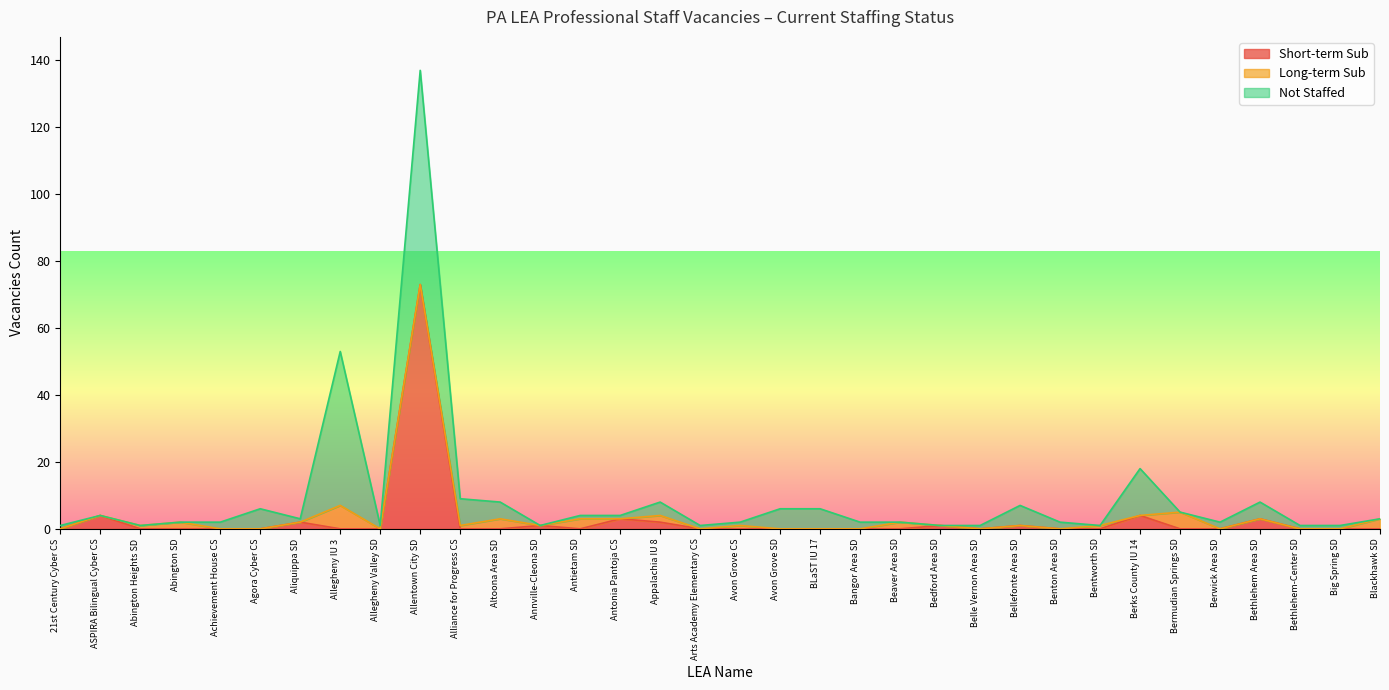

Reading left to right, extract all data points from this chart.

Short-term Sub: 21st Century Cyber CS=0	ASPIRA Bilingual Cyber CS=4	Abington Heights SD=0	Abington SD=0	Achievement House CS=0	Agora Cyber CS=0	Aliquippa SD=2	Allegheny IU 3=0	Allegheny Valley SD=0	Allentown City SD=73	Alliance for Progress CS=0	Altoona Area SD=0	Annville-Cleona SD=1	Antietam SD=0	Antonia Pantoja CS=3	Appalachia IU 8=2	Arts Academy Elementary CS=0	Avon Grove CS=0	Avon Grove SD=0	BLaST IU 17=0	Bangor Area SD=0	Beaver Area SD=0	Bedford Area SD=1	Belle Vernon Area SD=0	Bellefonte Area SD=1	Benton Area SD=0	Bentworth SD=0	Berks County IU 14=4	Bermudian Springs SD=0	Berwick Area SD=0	Bethlehem Area SD=3	Bethlehem-Center SD=0	Big Spring SD=0	Blackhawk SD=0
Long-term Sub: 21st Century Cyber CS=0	ASPIRA Bilingual Cyber CS=0	Abington Heights SD=1	Abington SD=2	Achievement House CS=0	Agora Cyber CS=0	Aliquippa SD=0	Allegheny IU 3=7	Allegheny Valley SD=0	Allentown City SD=0	Alliance for Progress CS=1	Altoona Area SD=3	Annville-Cleona SD=0	Antietam SD=3	Antonia Pantoja CS=0	Appalachia IU 8=2	Arts Academy Elementary CS=0	Avon Grove CS=1	Avon Grove SD=0	BLaST IU 17=0	Bangor Area SD=0	Beaver Area SD=2	Bedford Area SD=0	Belle Vernon Area SD=0	Bellefonte Area SD=0	Benton Area SD=0	Bentworth SD=1	Berks County IU 14=0	Bermudian Springs SD=5	Berwick Area SD=0	Bethlehem Area SD=0	Bethlehem-Center SD=0	Big Spring SD=0	Blackhawk SD=3
Not Staffed: 21st Century Cyber CS=1	ASPIRA Bilingual Cyber CS=0	Abington Heights SD=0	Abington SD=0	Achievement House CS=2	Agora Cyber CS=6	Aliquippa SD=1	Allegheny IU 3=46	Allegheny Valley SD=1	Allentown City SD=64	Alliance for Progress CS=8	Altoona Area SD=5	Annville-Cleona SD=0	Antietam SD=1	Antonia Pantoja CS=1	Appalachia IU 8=4	Arts Academy Elementary CS=1	Avon Grove CS=1	Avon Grove SD=6	BLaST IU 17=6	Bangor Area SD=2	Beaver Area SD=0	Bedford Area SD=0	Belle Vernon Area SD=1	Bellefonte Area SD=6	Benton Area SD=2	Bentworth SD=0	Berks County IU 14=14	Bermudian Springs SD=0	Berwick Area SD=2	Bethlehem Area SD=5	Bethlehem-Center SD=1	Big Spring SD=1	Blackhawk SD=0